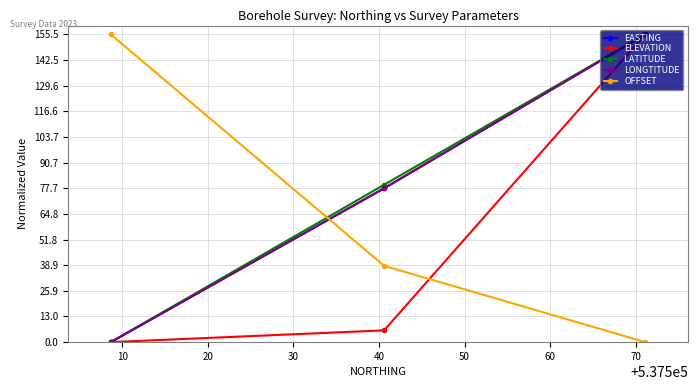

What is the maximum value shown in the chart?

155.5